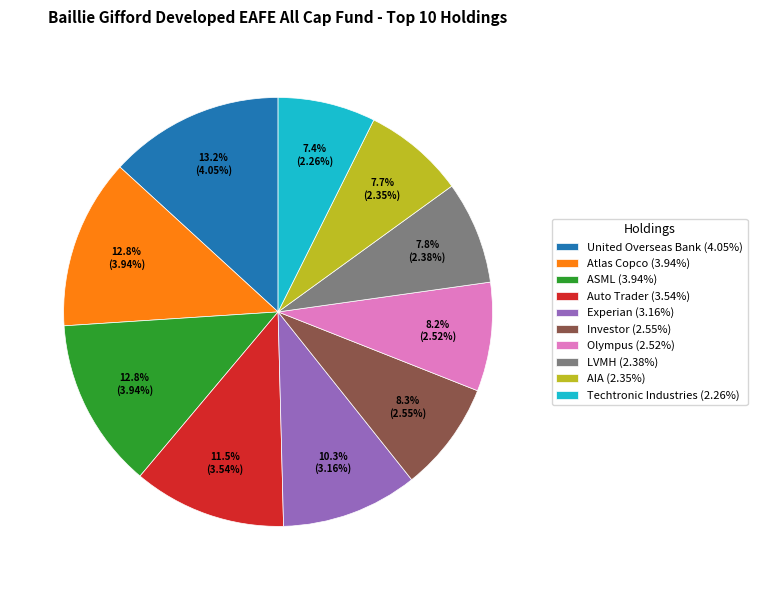

True or false: ASML accounts for 25% of the total.

False